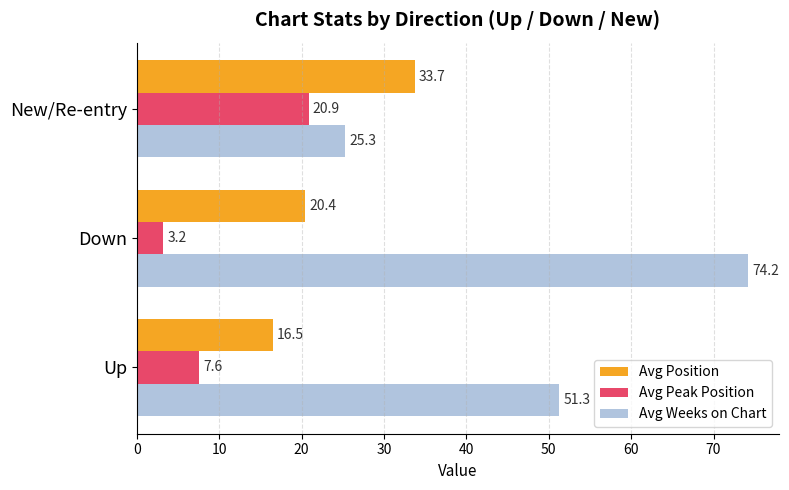

Which series has the largest total across all categories?

Avg Weeks on Chart